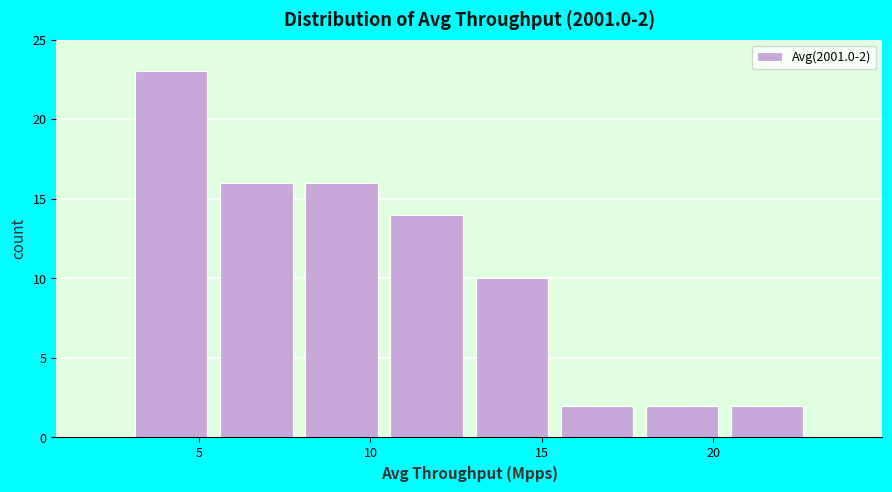

Which range on the x-axis has the tallest bar?

3.0 to 5.5